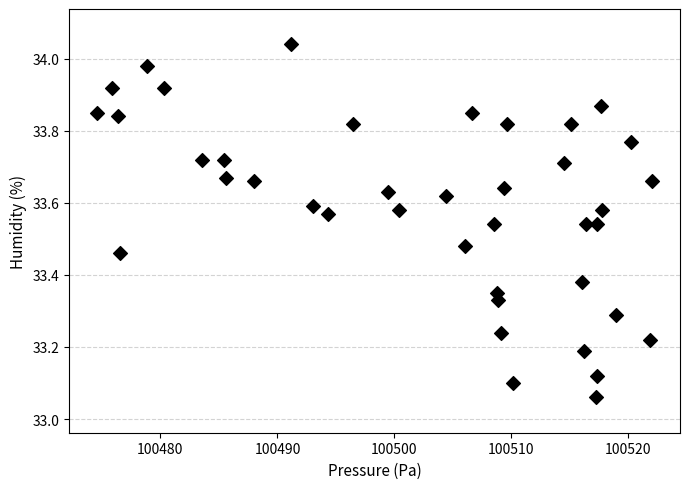

What is the range of X values (max minus min)?

47.4